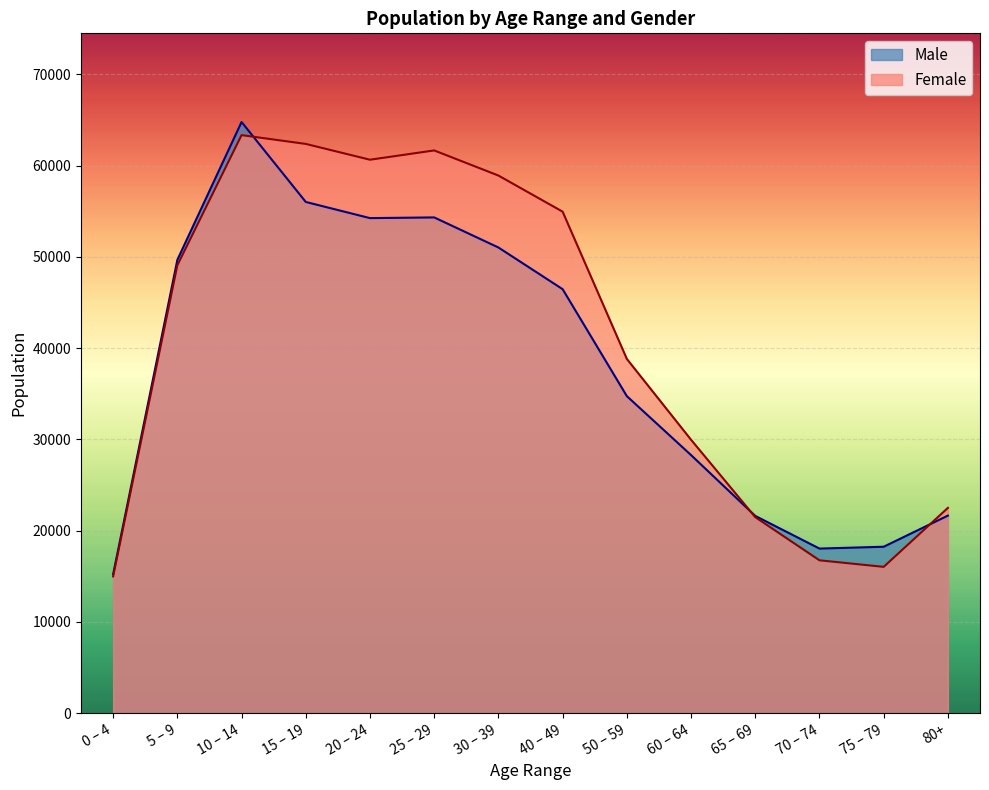

What is the maximum value shown in the chart?

64786.7